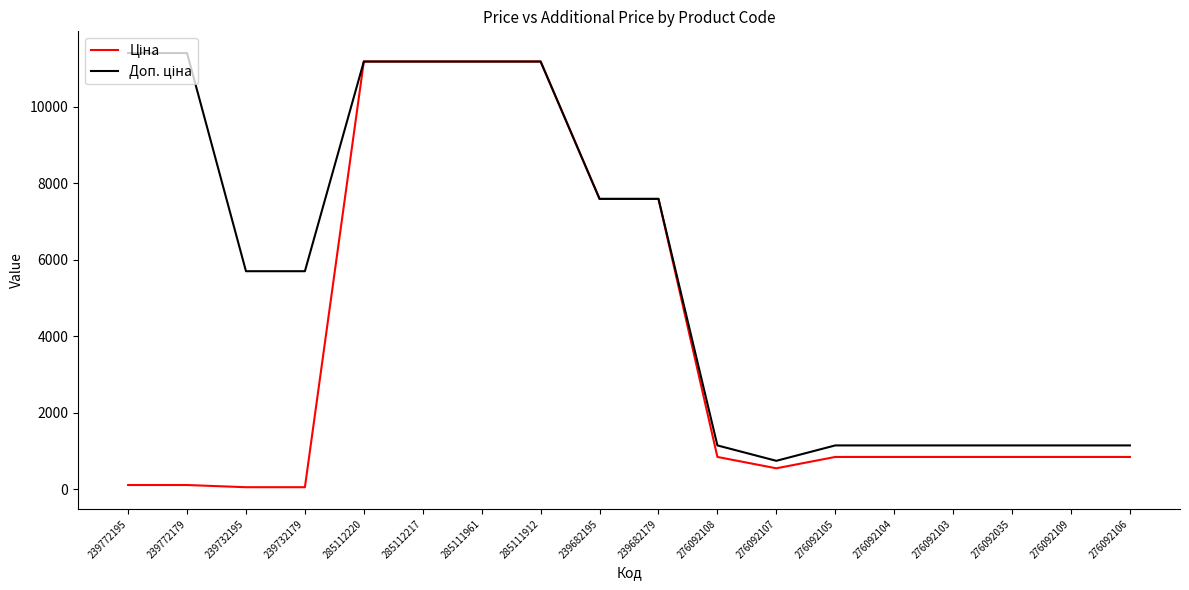

What is the maximum value shown in the chart?

11410.0